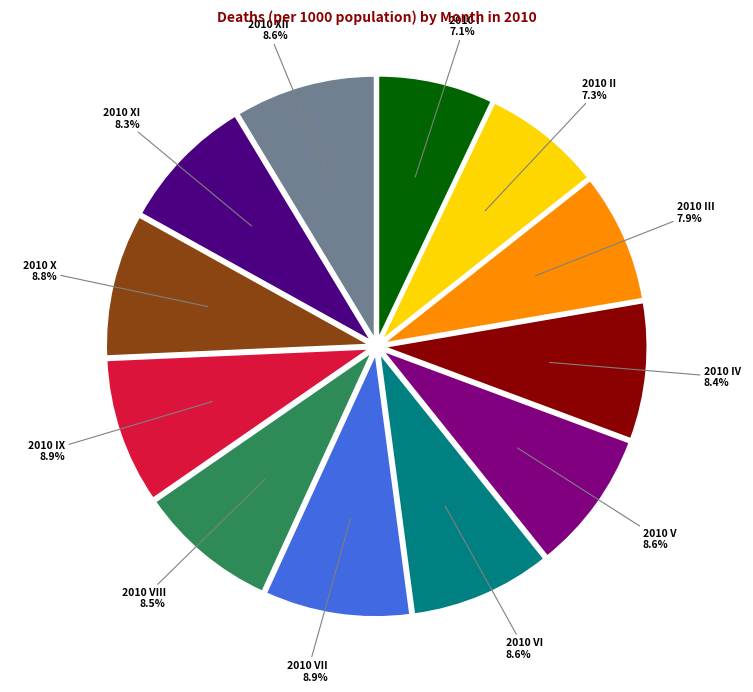

What is the ratio of the value at 2010 IX to the value at 2010 VII?

1.0